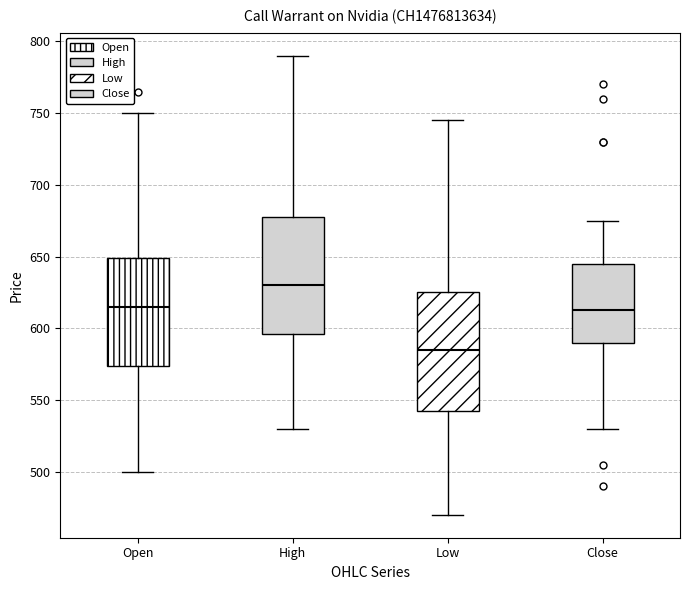

Reading left to right, read every box against the y-axis: the position of its median line, the range the box covers, and the ends of its whiskers. The values are not printed on the chart, so give them approximately, as read against the axis.

Open: median 615, box 575 to 650, whiskers 500 to 750
High: median 630, box 595 to 680, whiskers 530 to 790
Low: median 585, box 545 to 625, whiskers 470 to 745
Close: median 615, box 590 to 645, whiskers 530 to 675